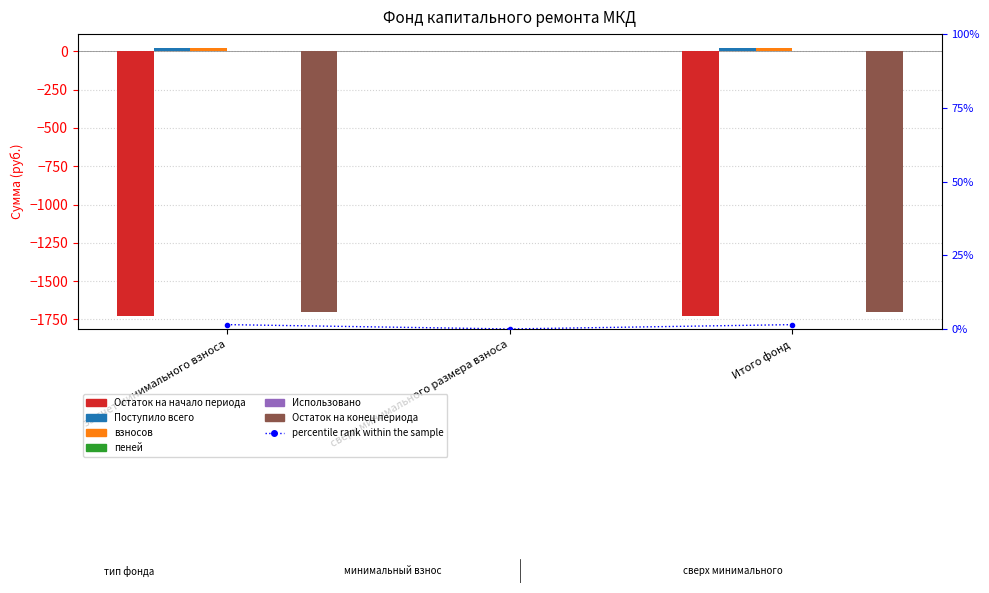

True or false: Остаток на начало периода has a value of -962.5 at за счет минимального взноса.

False